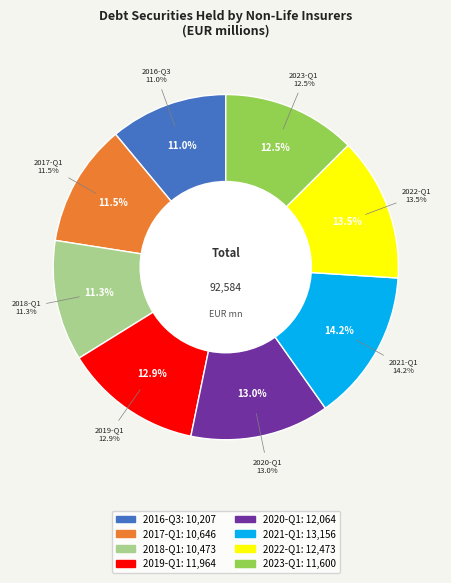

Approximately how many times larger is the value at 2019-Q1 compared to 2020-Q1?

1.0